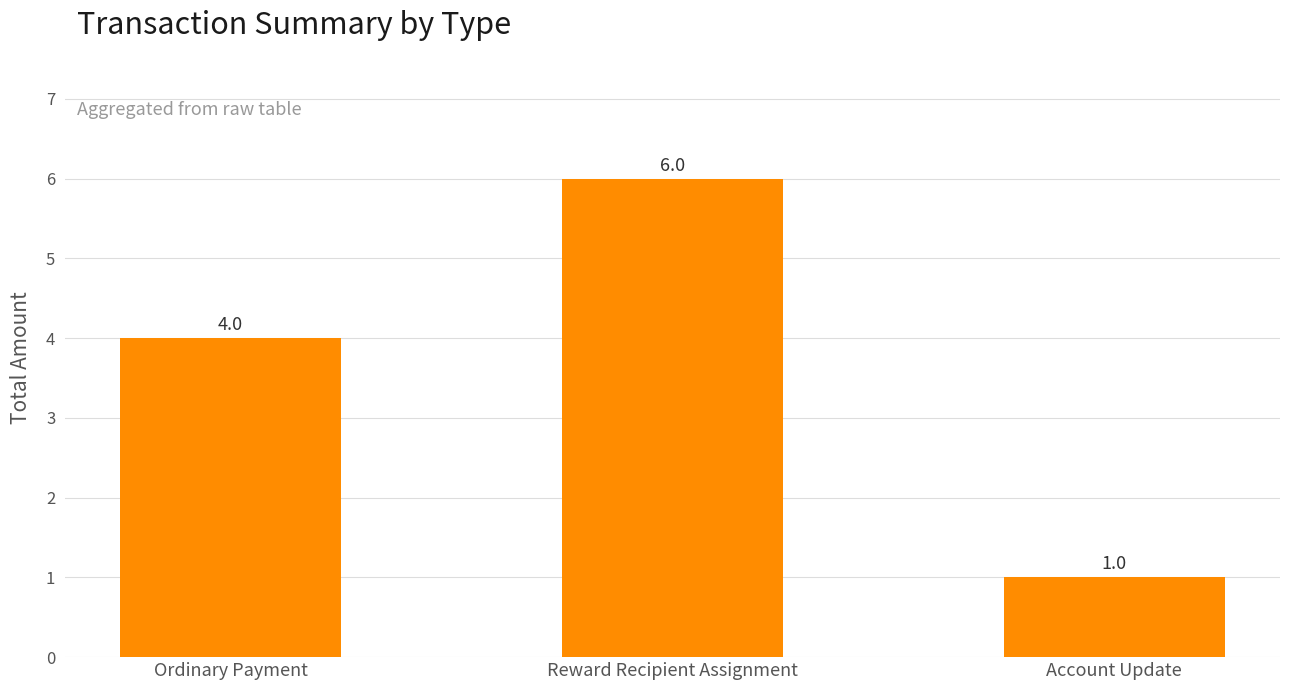

List the labels in order of value, largest first.

Reward Recipient Assignment, Ordinary Payment, Account Update